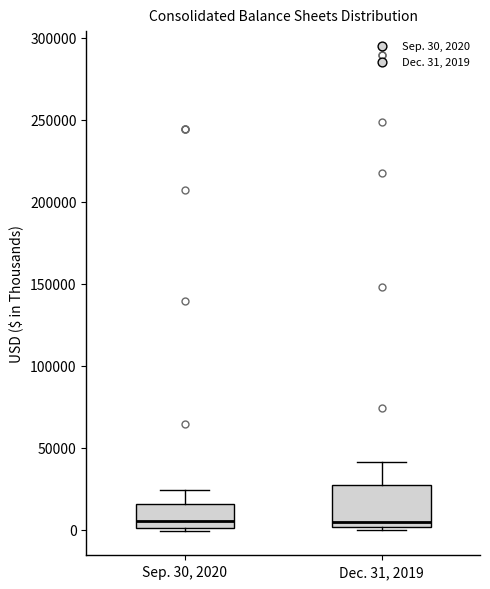

Comparing the boxes themselves (not the whiskers), which one is the tallest?

Dec. 31, 2019